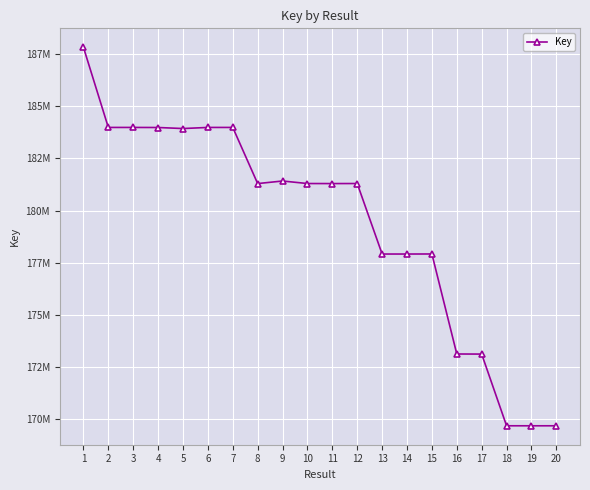

What is the value of the 18th point from the left?

169666367